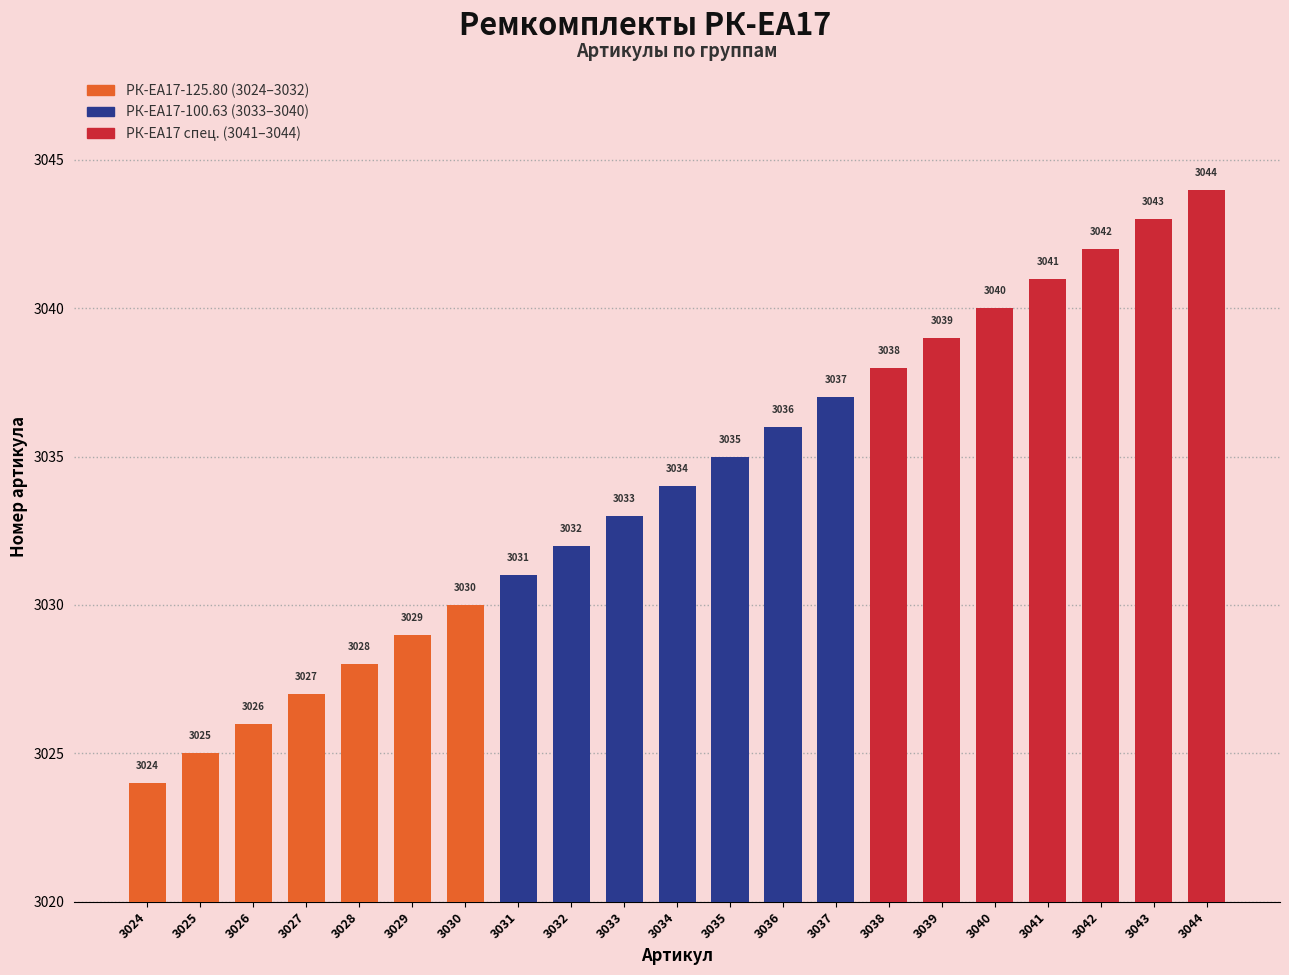

What is the change in value from 3026 to 3042?

+16